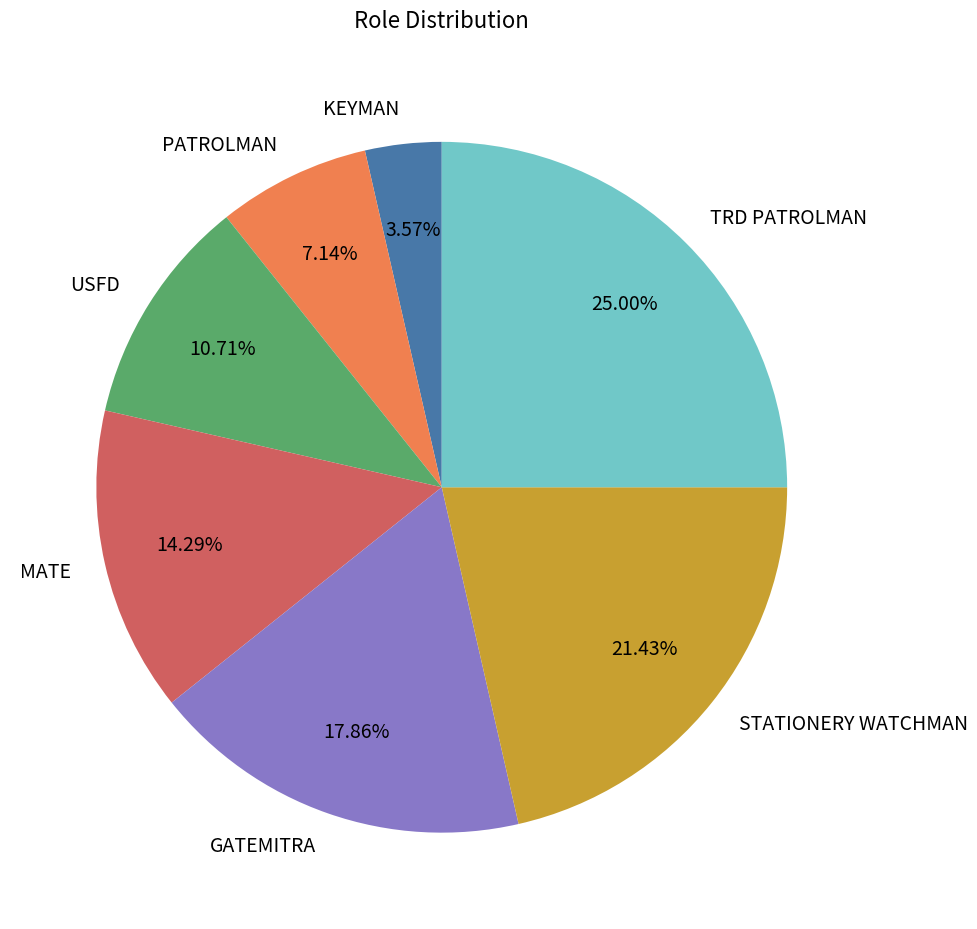

Approximately how many times larger is the value at KEYMAN compared to PATROLMAN?

0.5